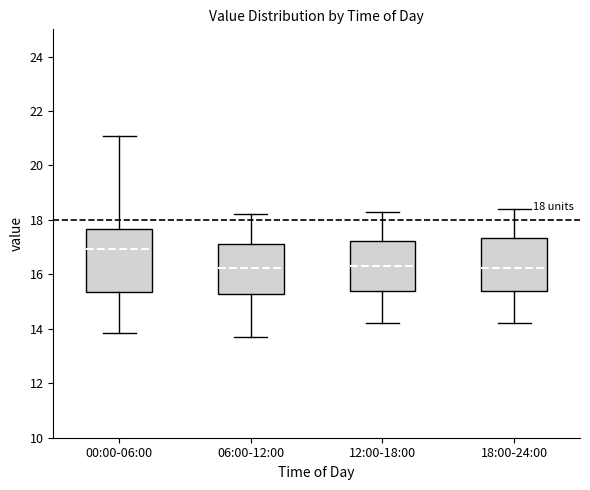

Comparing the boxes themselves (not the whiskers), which one is the tallest?

00:00-06:00